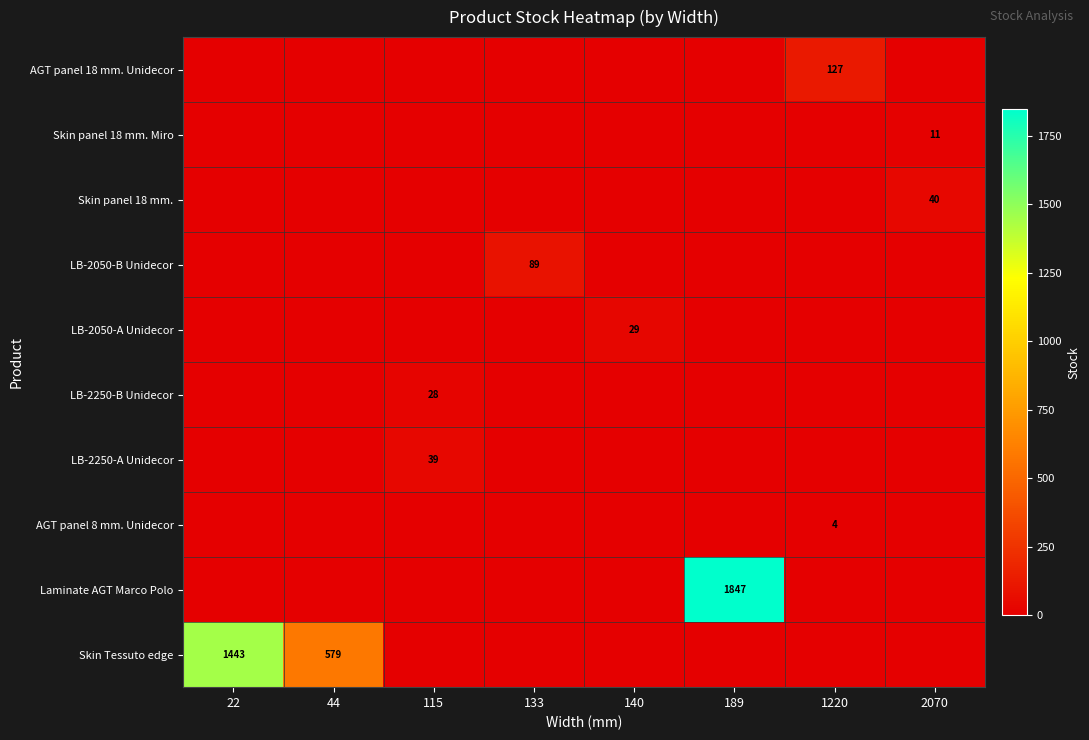

The value of LB-2050-A Unidecor at 140 is 44. True or false?

False